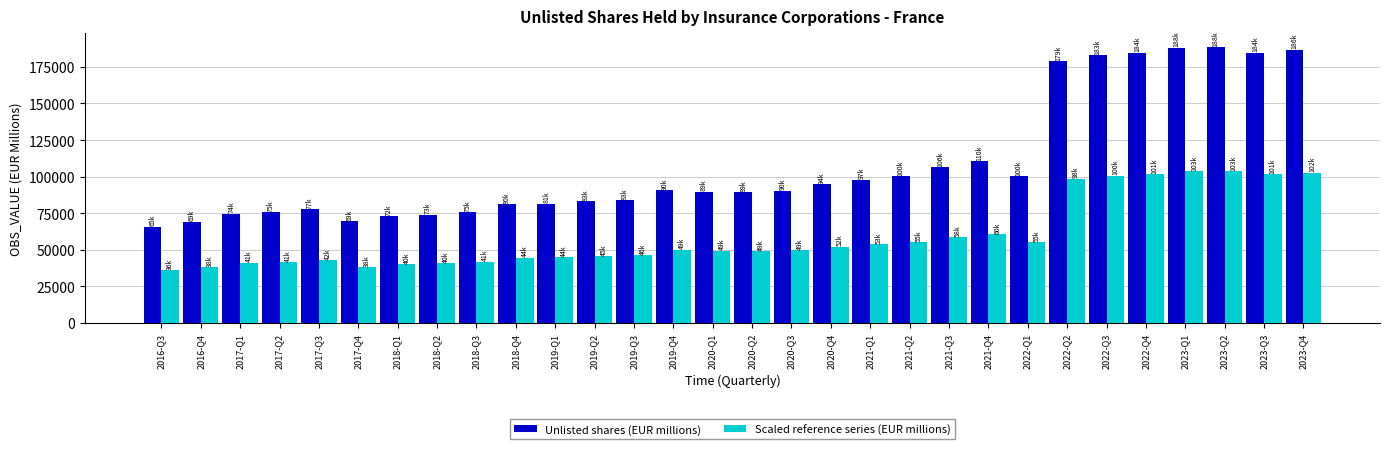

What is the sum of all Scaled reference series (EUR millions) values?

1787674.4